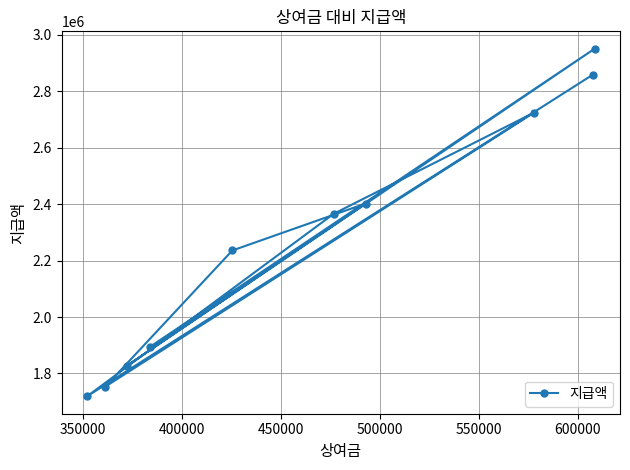

Reading left to right, list all the values displayed in this chart.

1718900	1753560	1826530	1894580	2235650	2365940	2401920	2723908	2858142	2950532